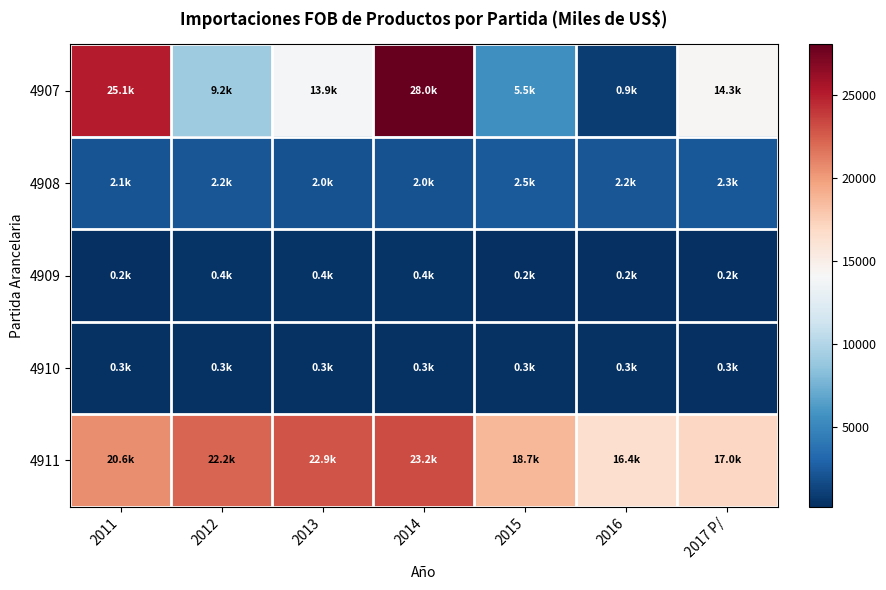

What is the spread (max minus min) of values at 2014?

27732.5